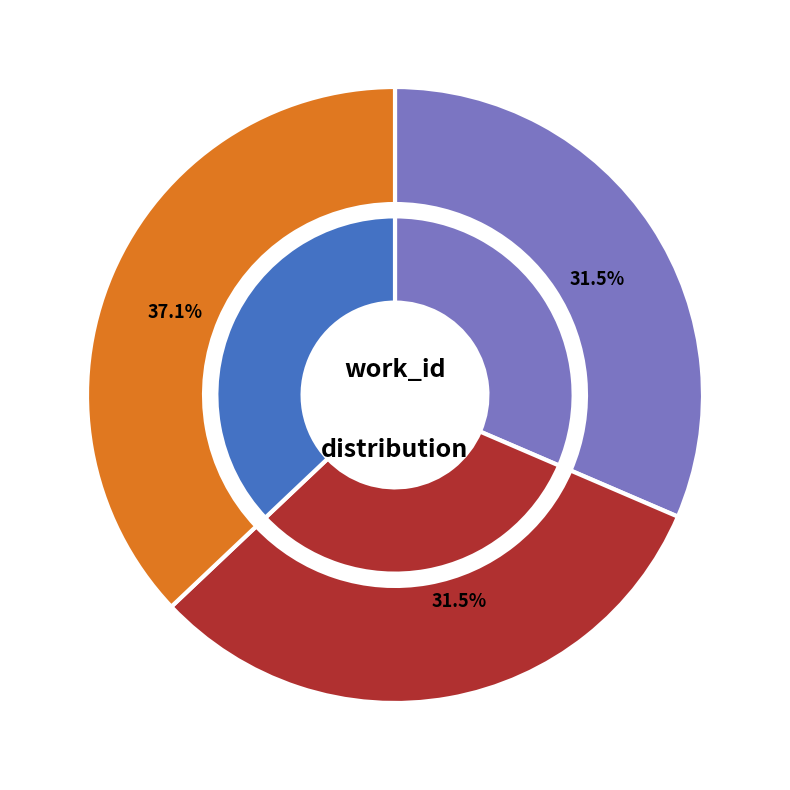

The 9401 slice represents 31% of the pie. True or false?

True